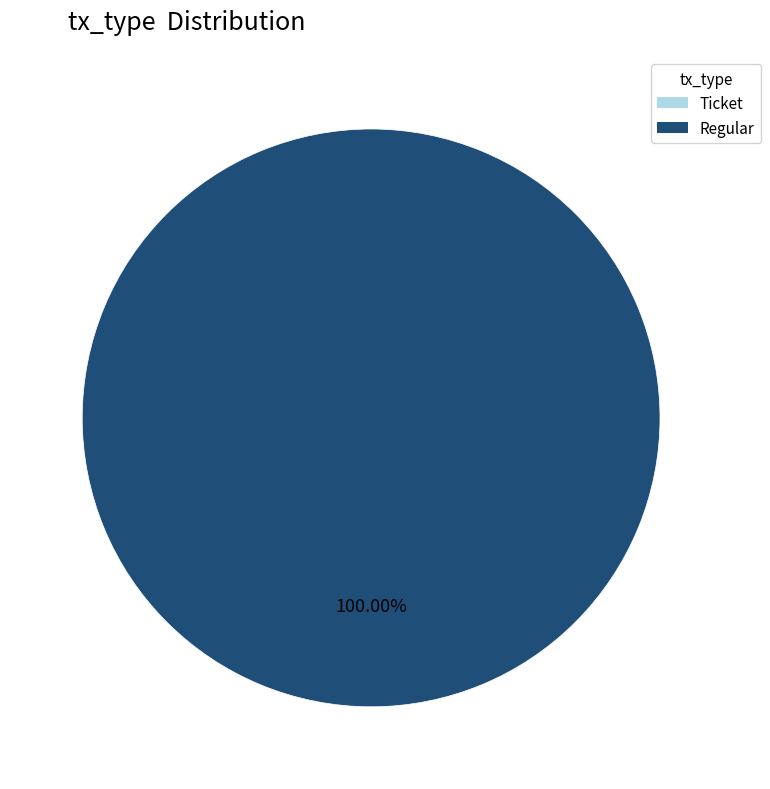

To the nearest percent, what is the difference between the largest and smallest slice percentages?

100%